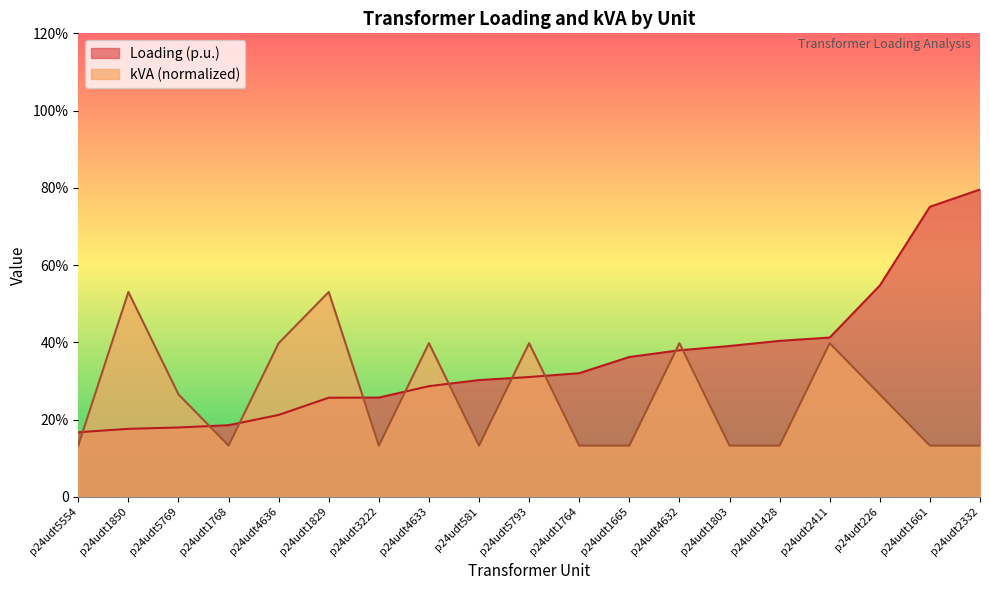

What is the sum of the kVA values at p24udt1829 and p24udt1850?

106.1